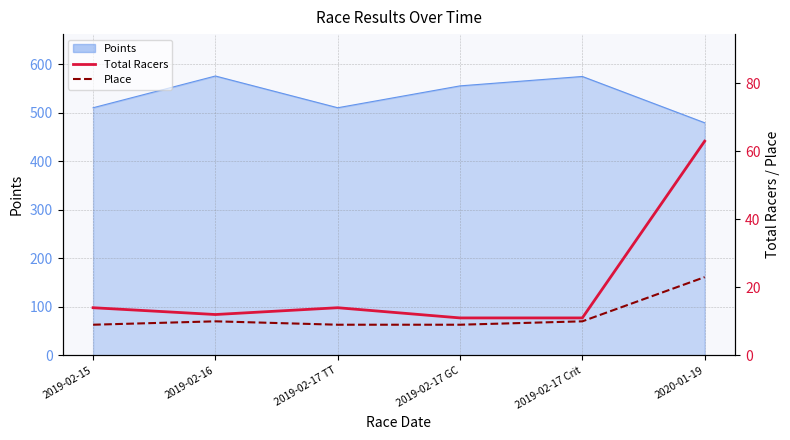

At which category does the chart reach its minimum across all series?

2019-02-15